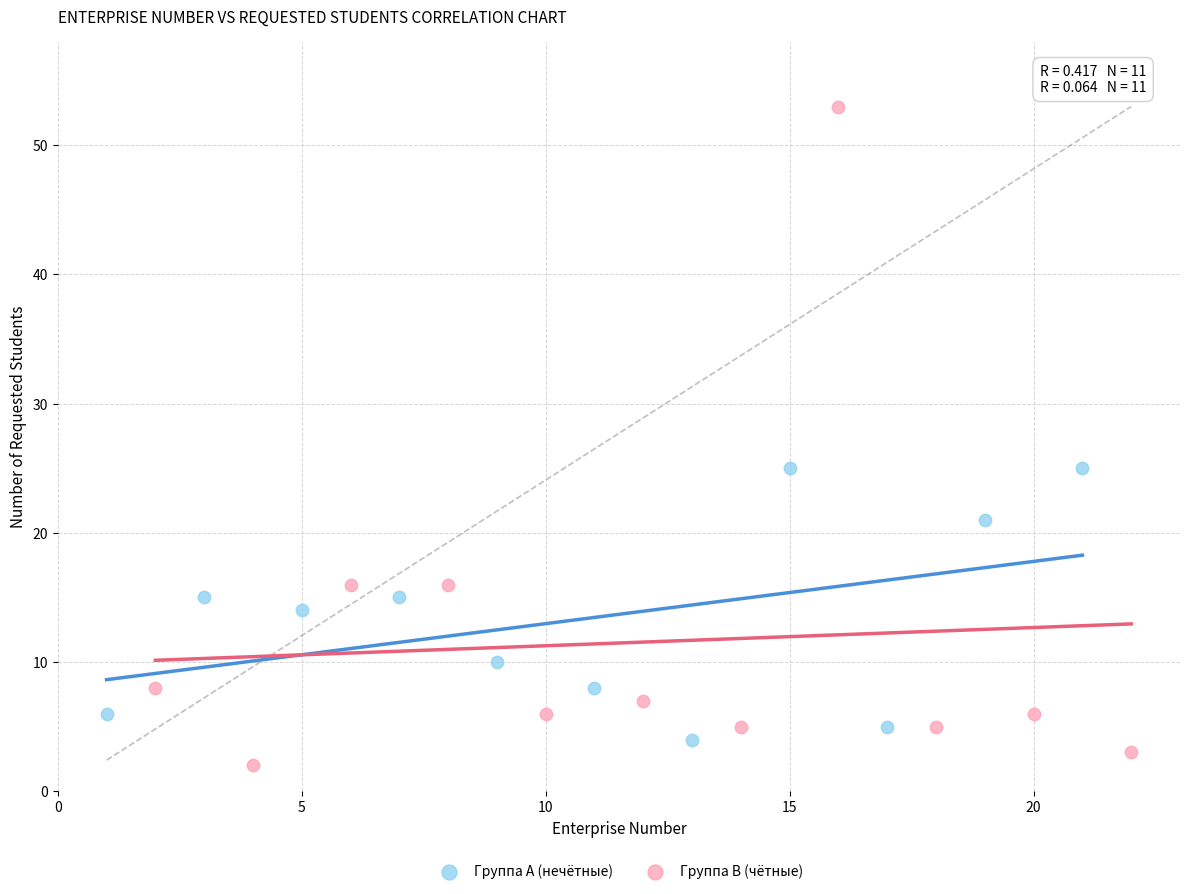

Which series reaches the maximum Y coordinate?

Группа B (чётные)